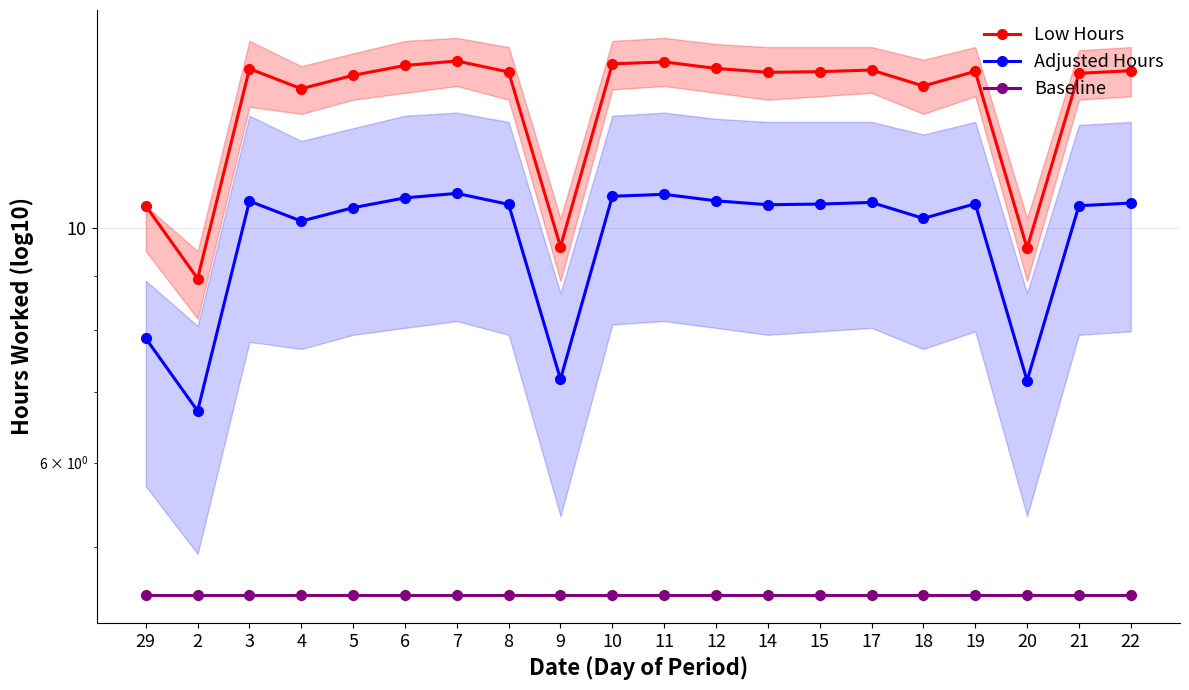

How many values in the Low Hours series are below 14?

8